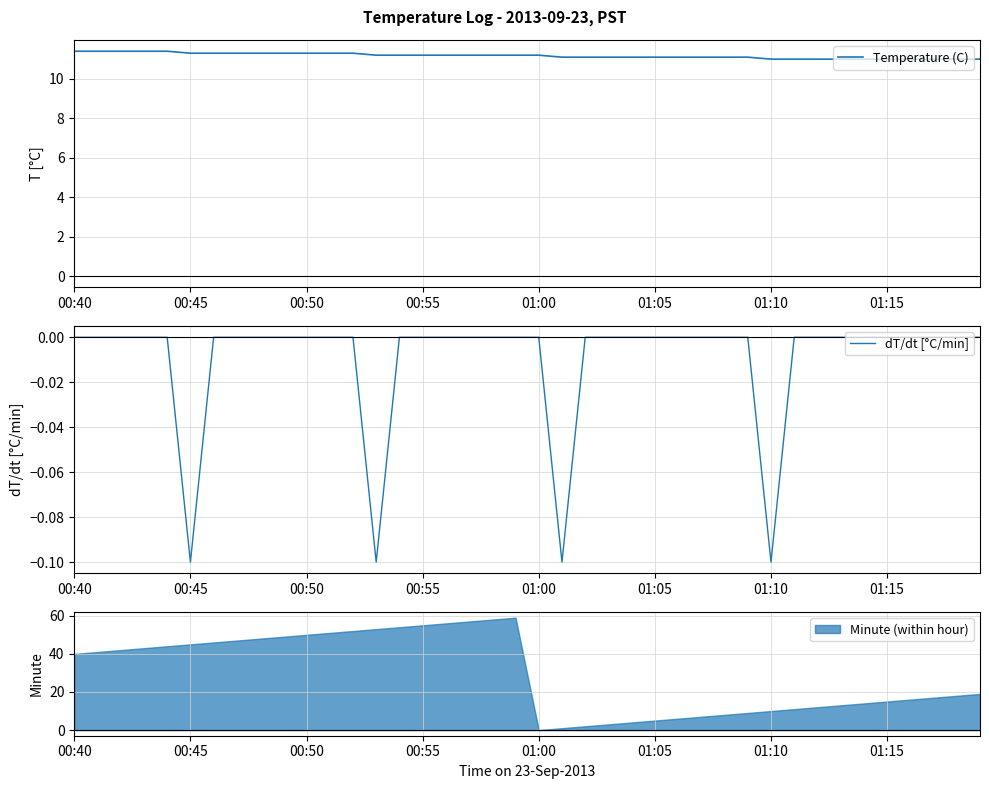

How many data points does each series have?

40